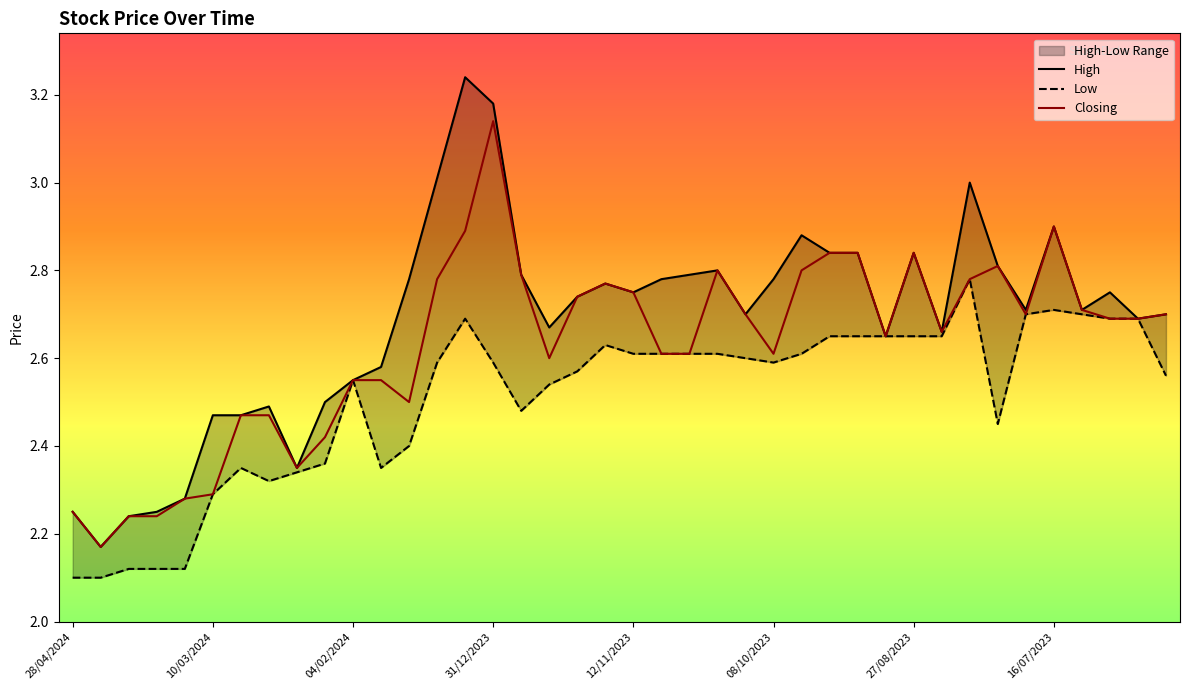

What is the value of the High point at the 29th from the left?

2.8